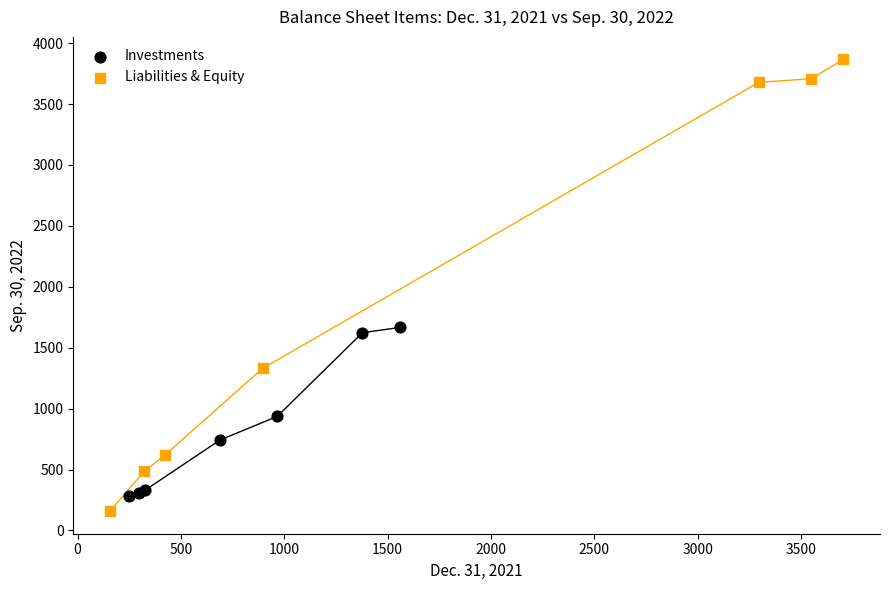

Which series has the widest spread of Y values?

Liabilities & Equity